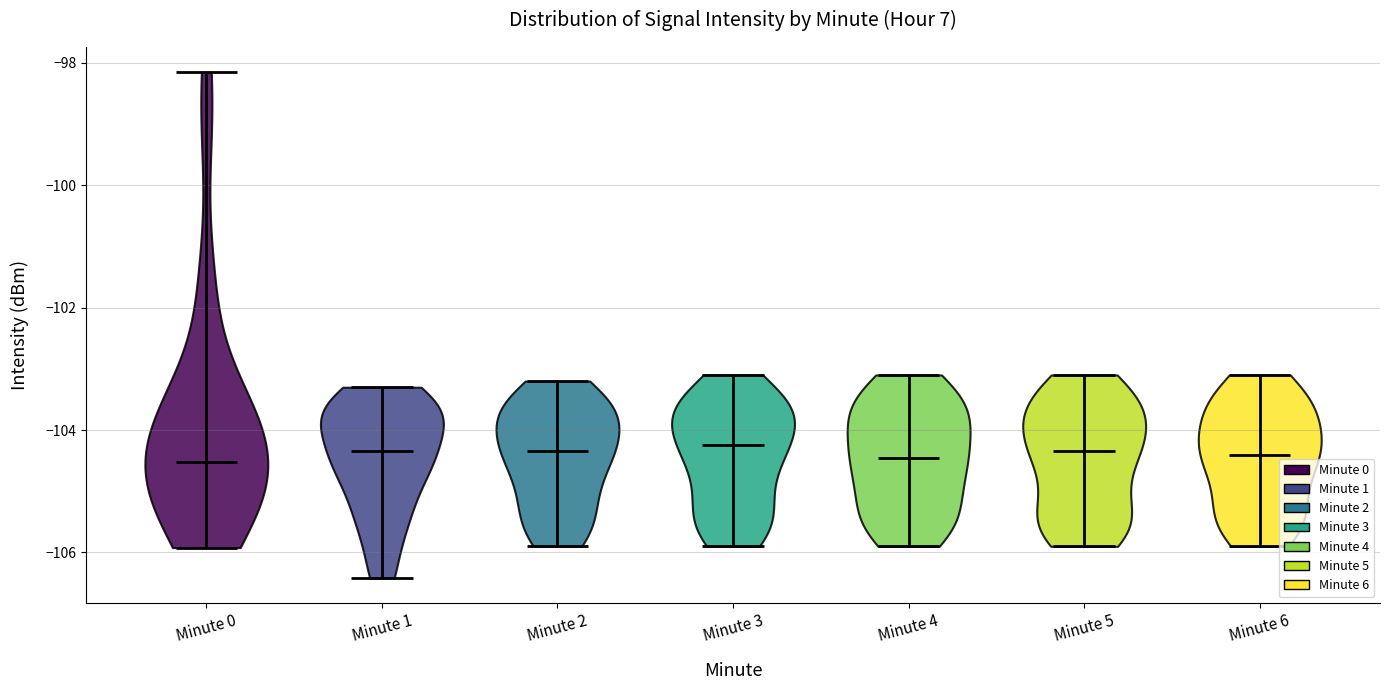

Where does the median line of the violin for Minute 2 sit on the y-axis? The values are not printed on the chart, so give them approximately, as read against the axis.

-104.4